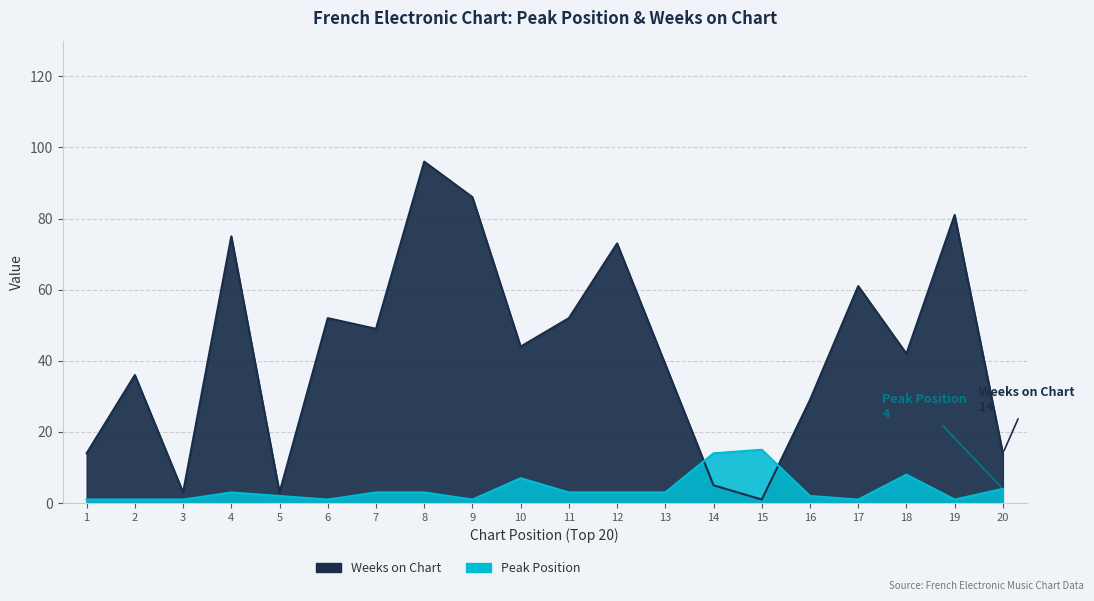

How many times do Peak Position and Weeks on Chart cross each other?

2